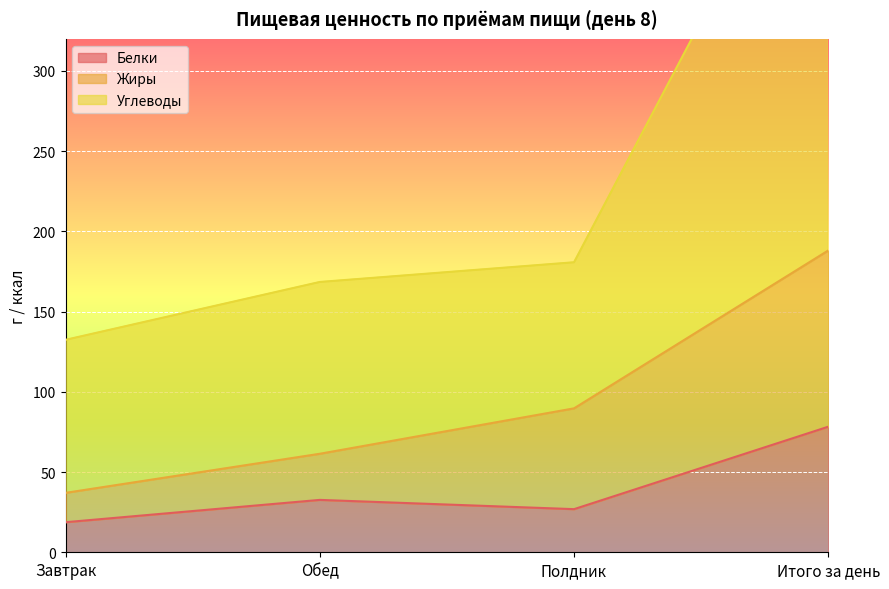

What is the total value across all series at Итого за день?

748.0